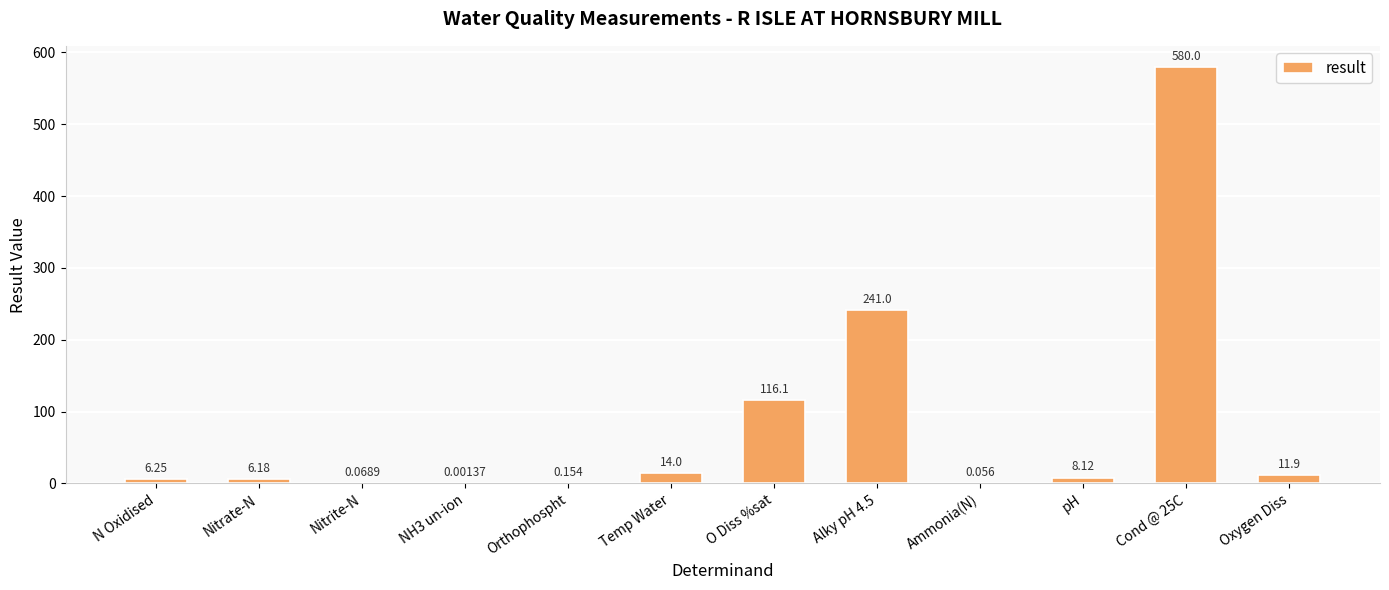

Which has a higher value, Temp Water or Nitrate-N?

Temp Water